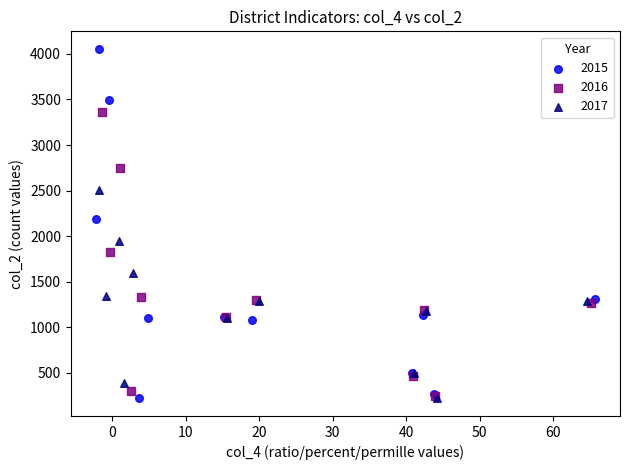

Which series reaches the maximum Y coordinate?

2015